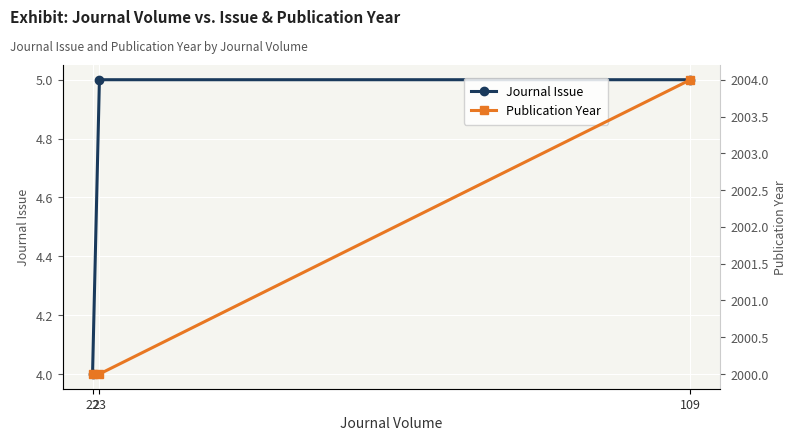

Reading left to right, extract all data points from this chart.

Journal Issue: 4	5	5
Publication Year: 2000	2000	2004